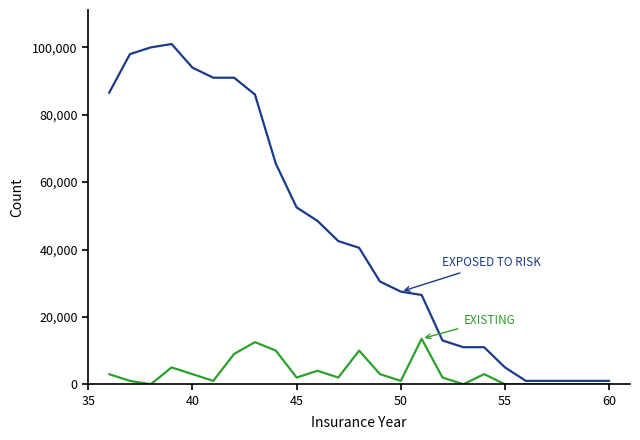

What is the maximum value shown in the chart?

101000